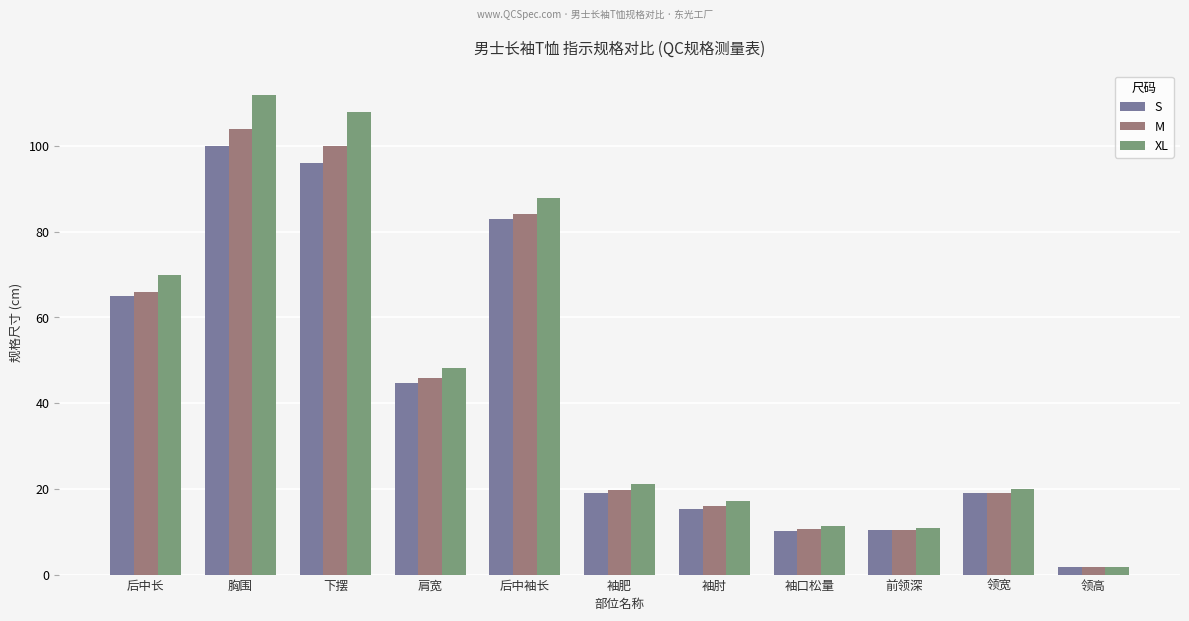

What position from the left is 领高?

11